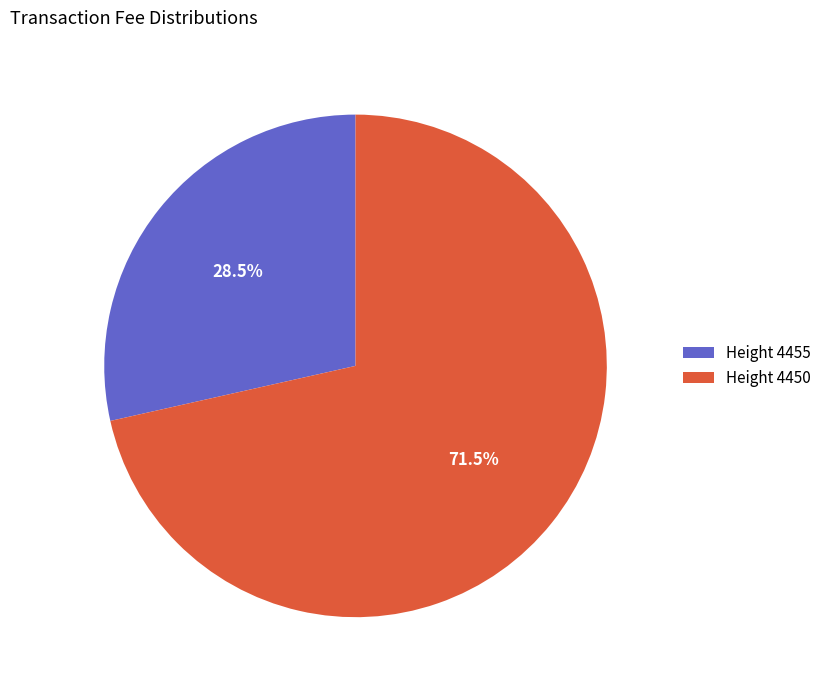

What is the total percentage of Height 4455 and Height 4450?

100.0%